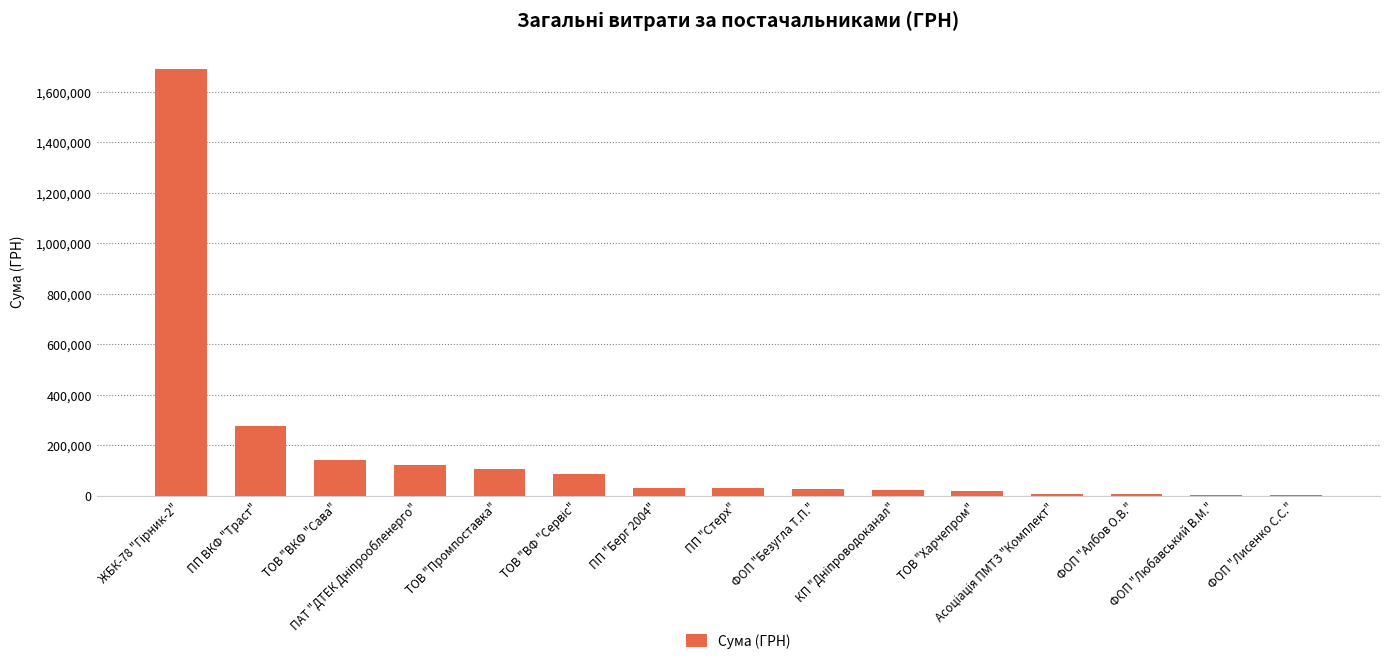

What is the sum of all values?

2563960.1